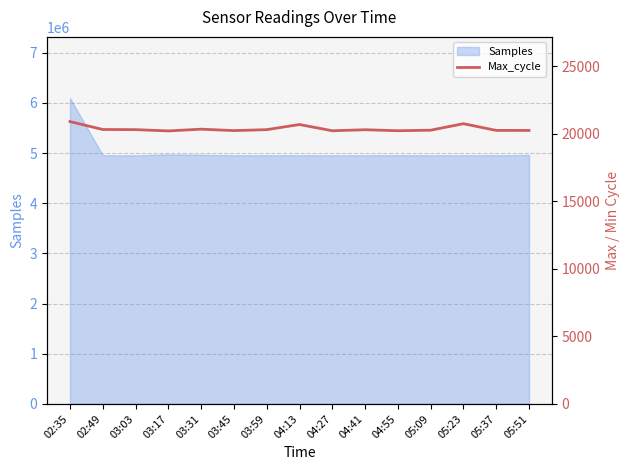

What is the maximum value for Samples?

6096650